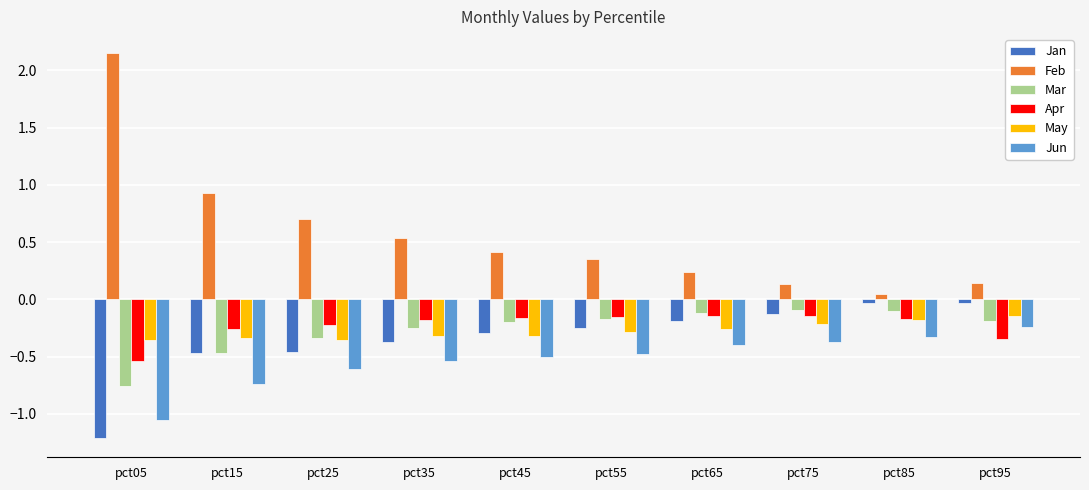

What is the difference between the highest and lowest values at pct05?

3.4